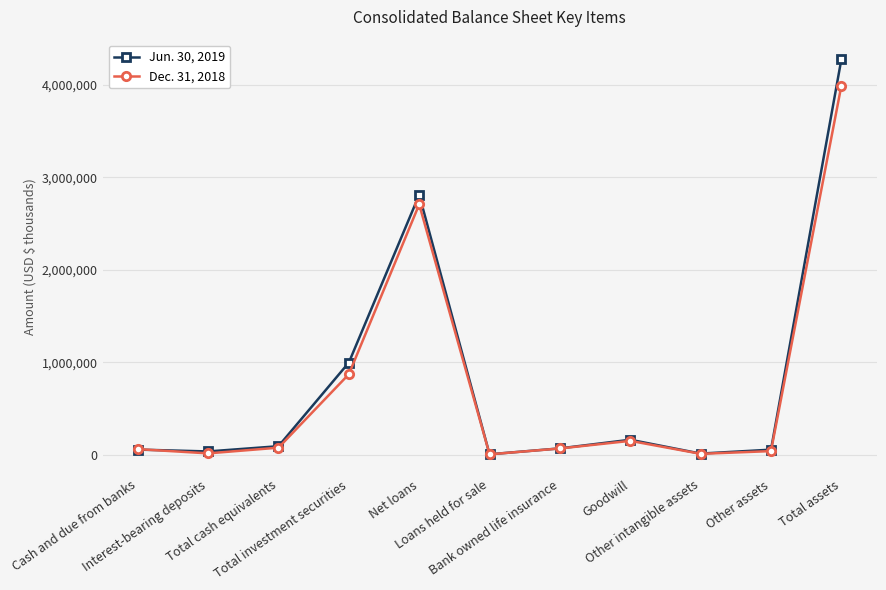

What is the greatest value displayed?

4276376